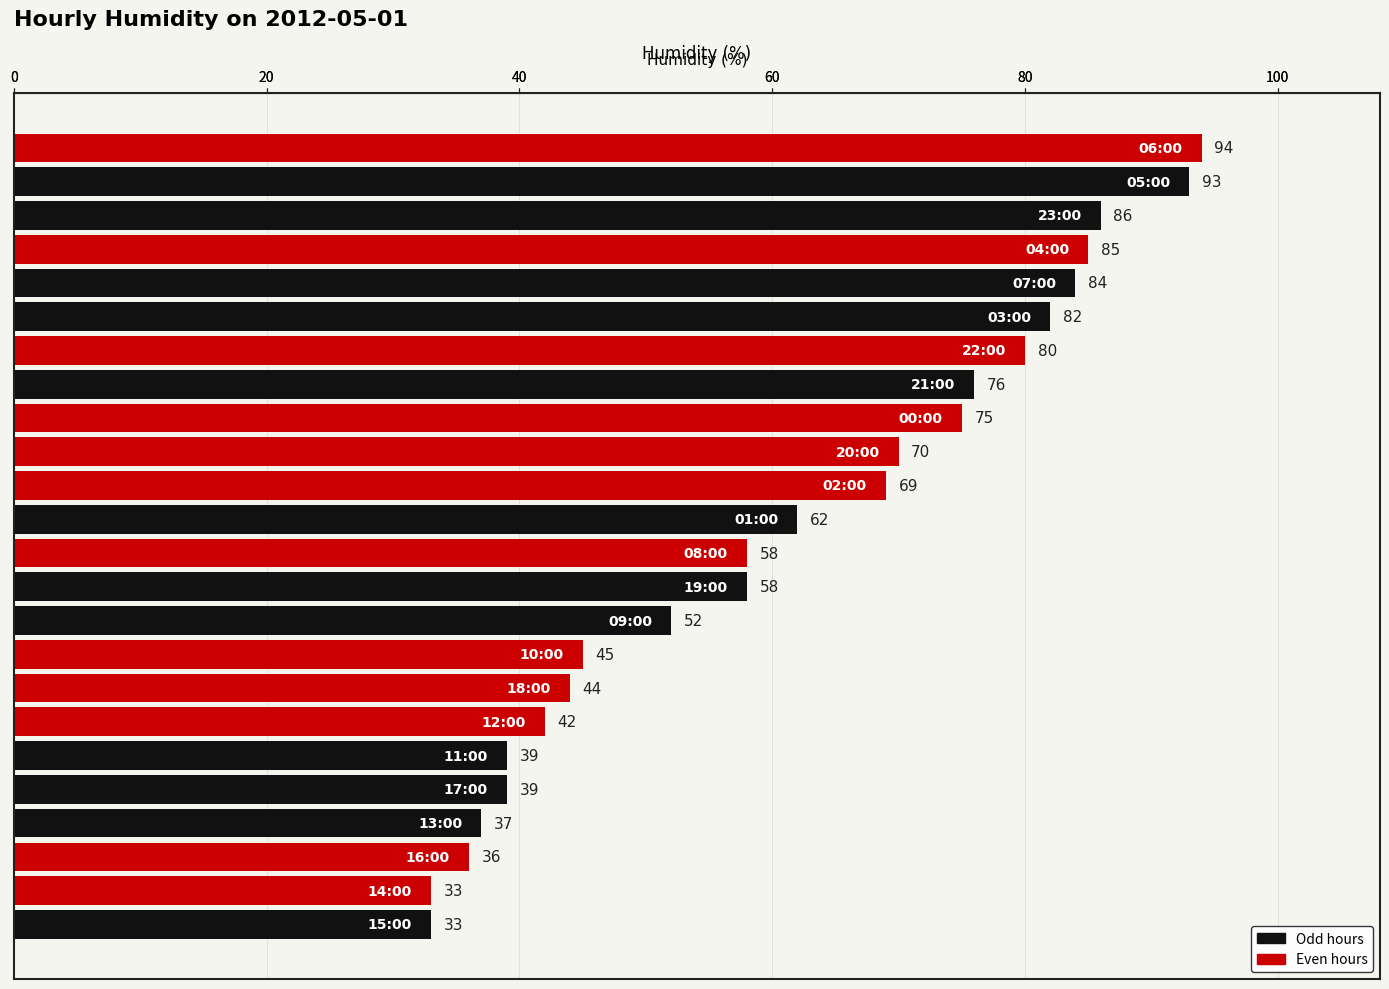

What is the sum of all values?

1472